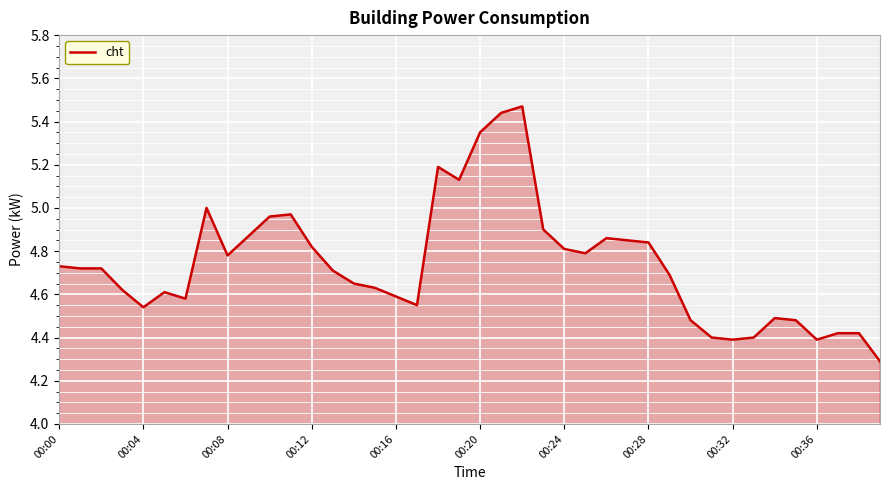

What is the smallest value displayed?

4.3